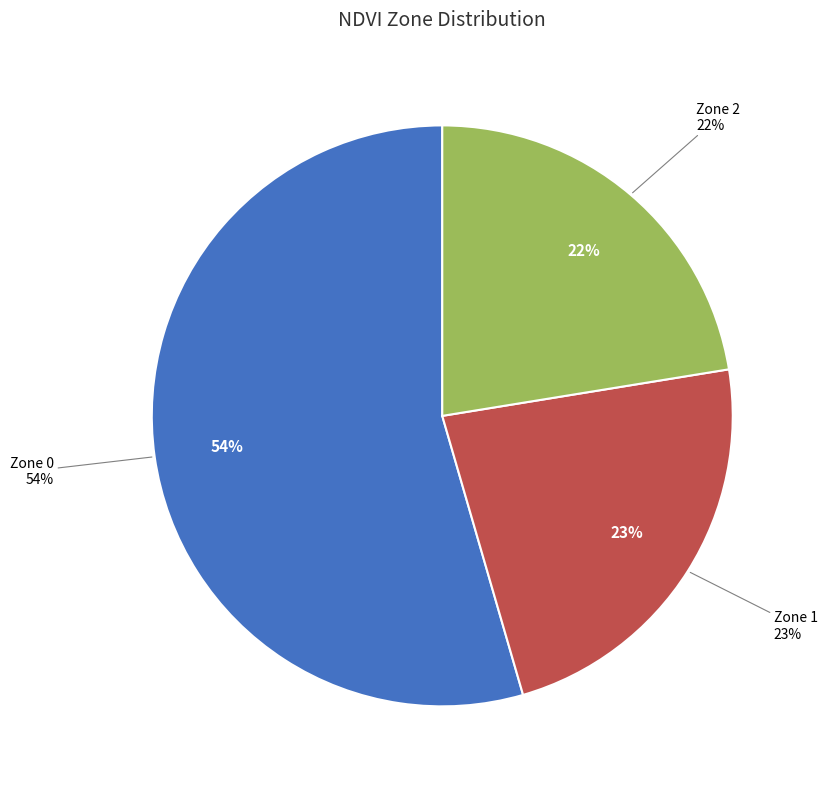

What is the ratio of the value at Zone 1 to the value at Zone 2?

1.0